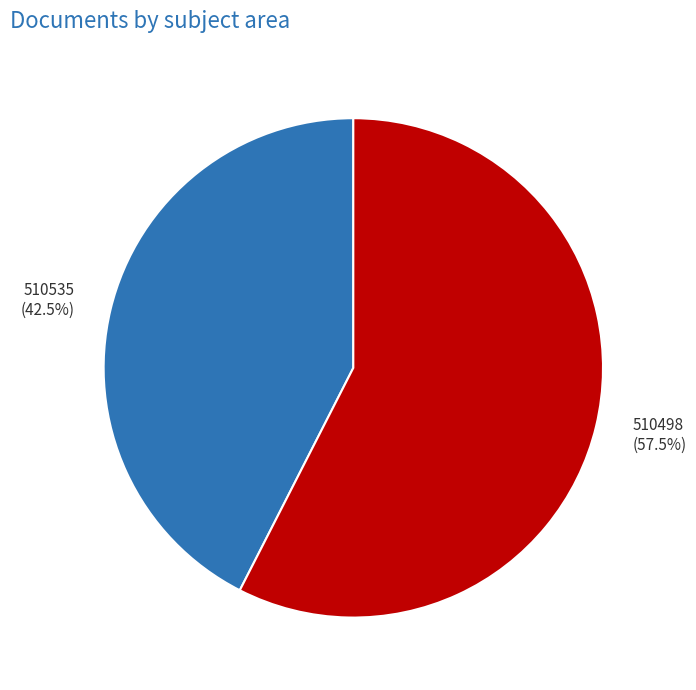

Combined, do 510498 and 510535 account for over 50%?

Yes